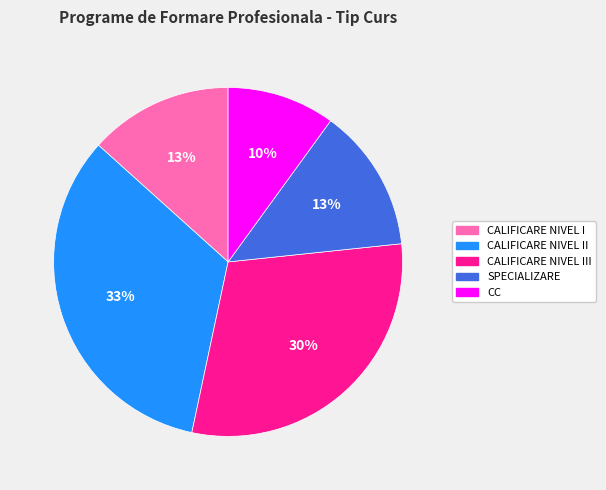

How many slices are in this pie chart?

5